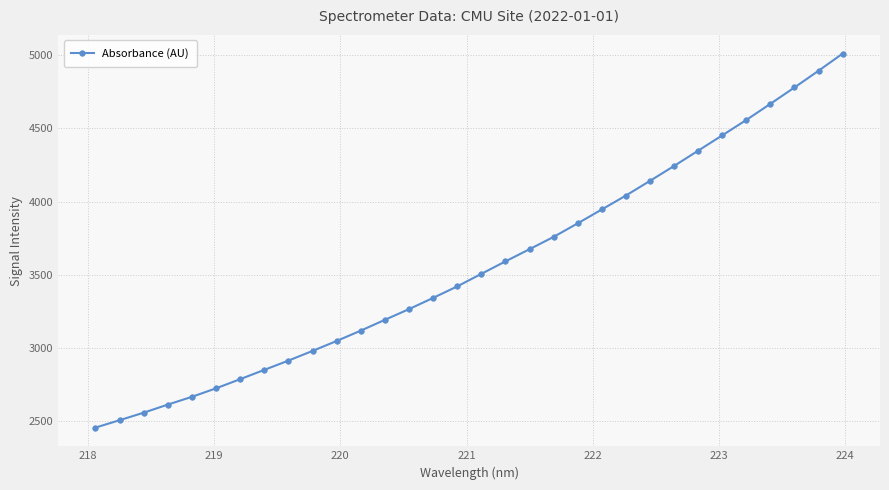

What is the value of the 32nd point from the left?

5011.7